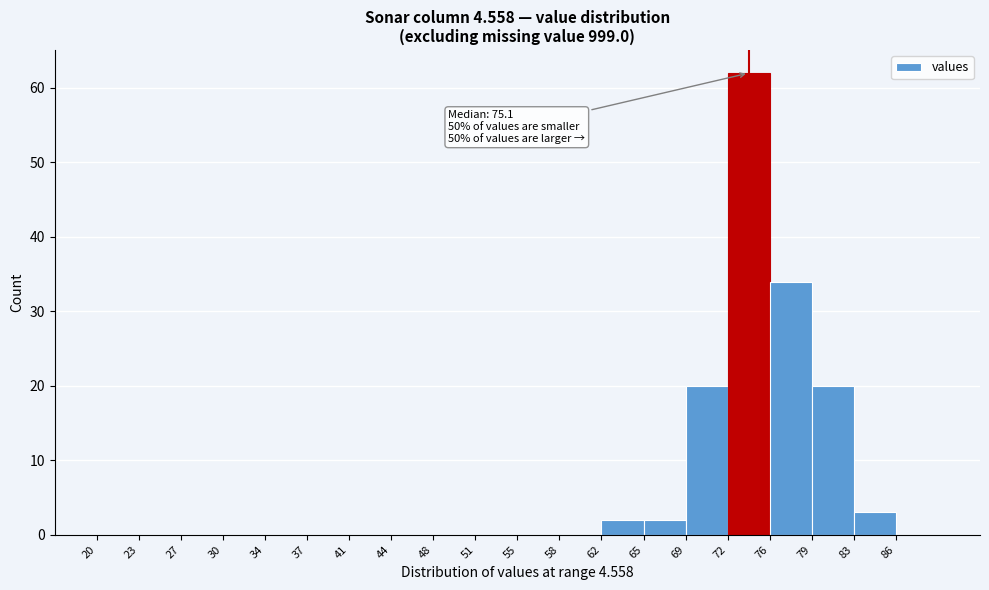

Over which range of the x-axis is the bar tallest?

72.5 to 76.0